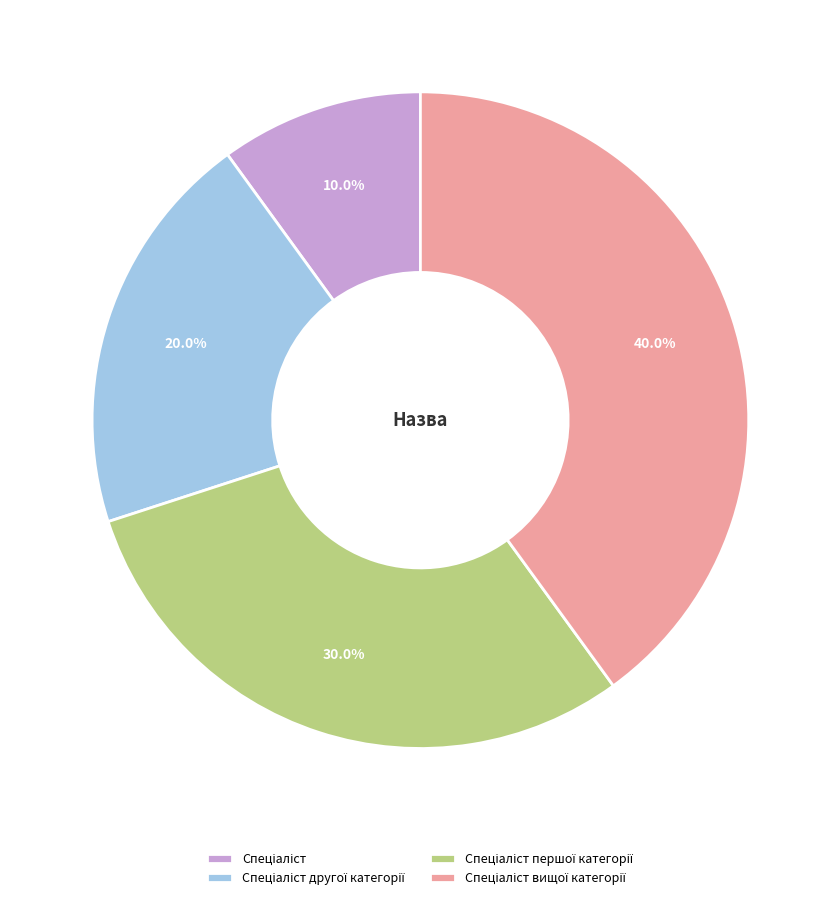

Is there a majority slice in this chart?

No